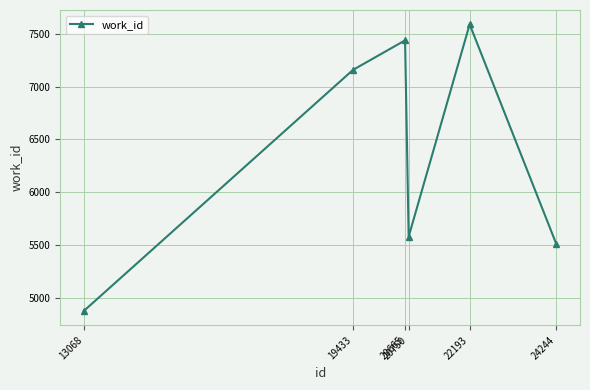

Rank the categories by value from lowest to highest.

13068, 24244, 20750, 19433, 20665, 22193